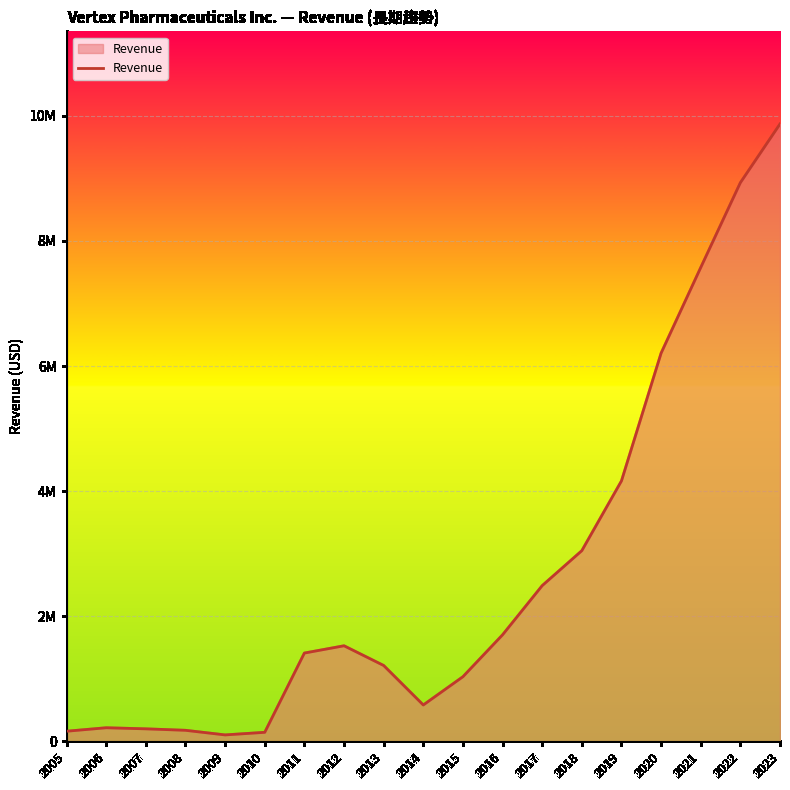

What is the greatest value displayed?

9869200